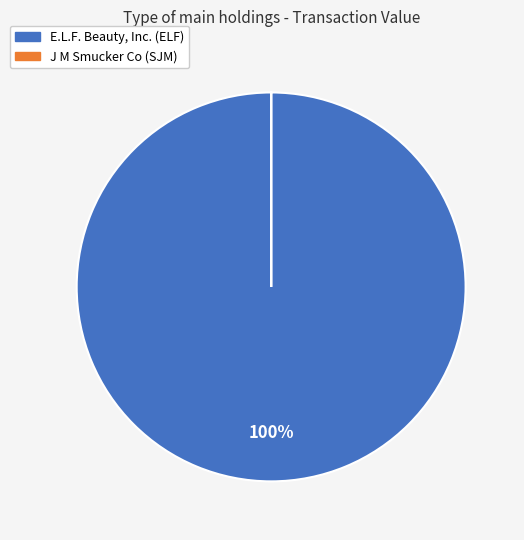

Is there any slice that represents more than half of the pie?

Yes